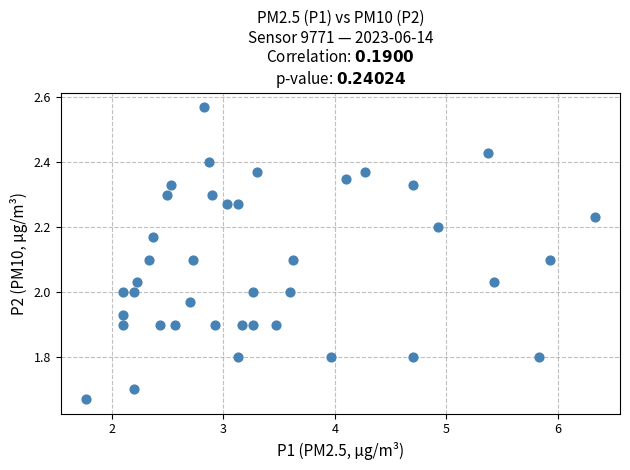

What is the range of Y values (max minus min)?

0.9